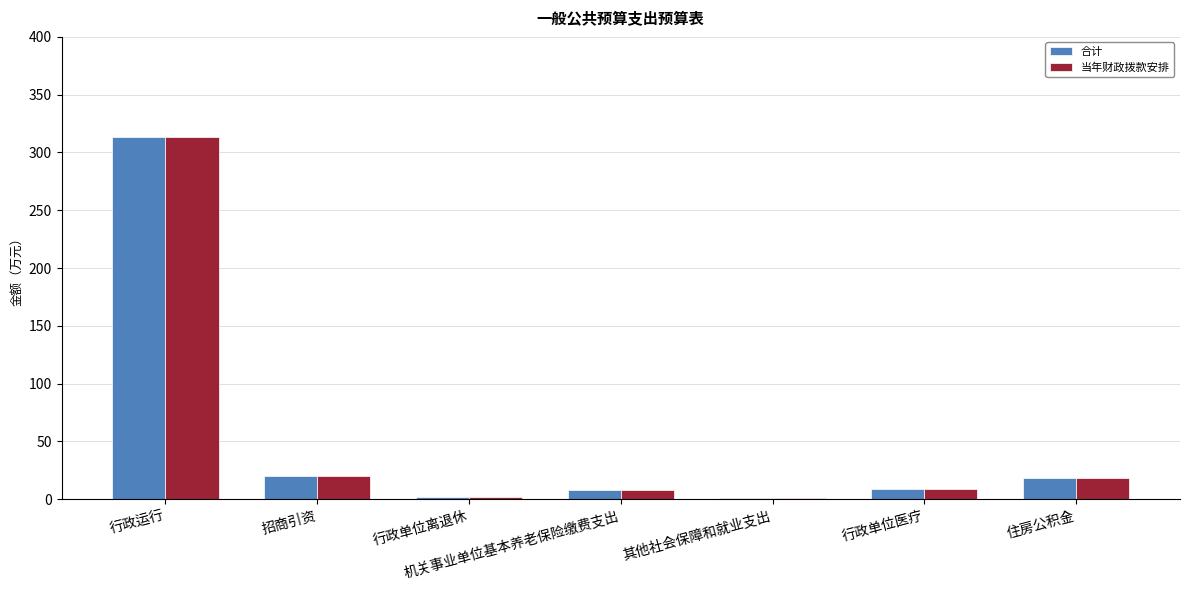

The value of 合计 at 其他社会保障和就业支出 is 0.8. True or false?

True